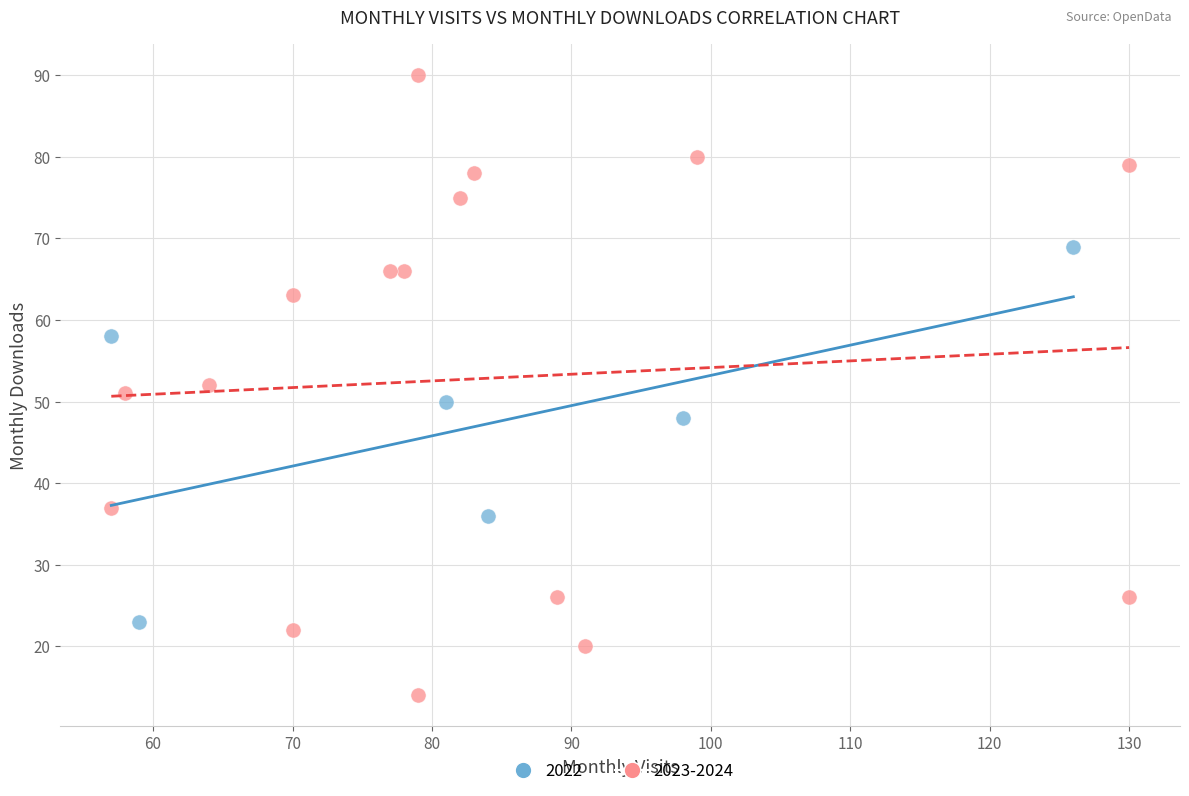

What are all the series names shown in the legend?

2022, 2023-2024